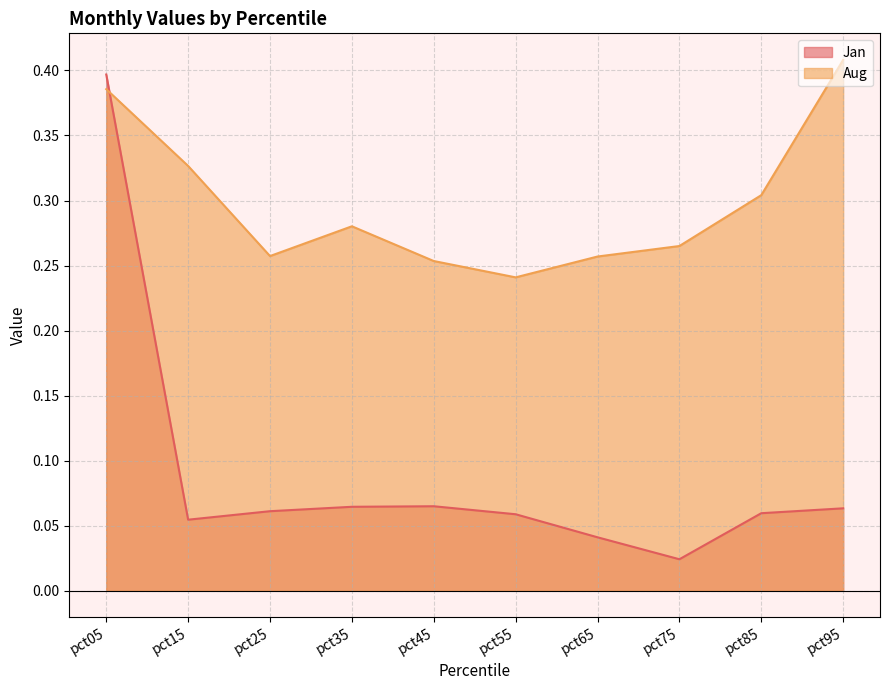

What is the sum of all Aug values?

3.0